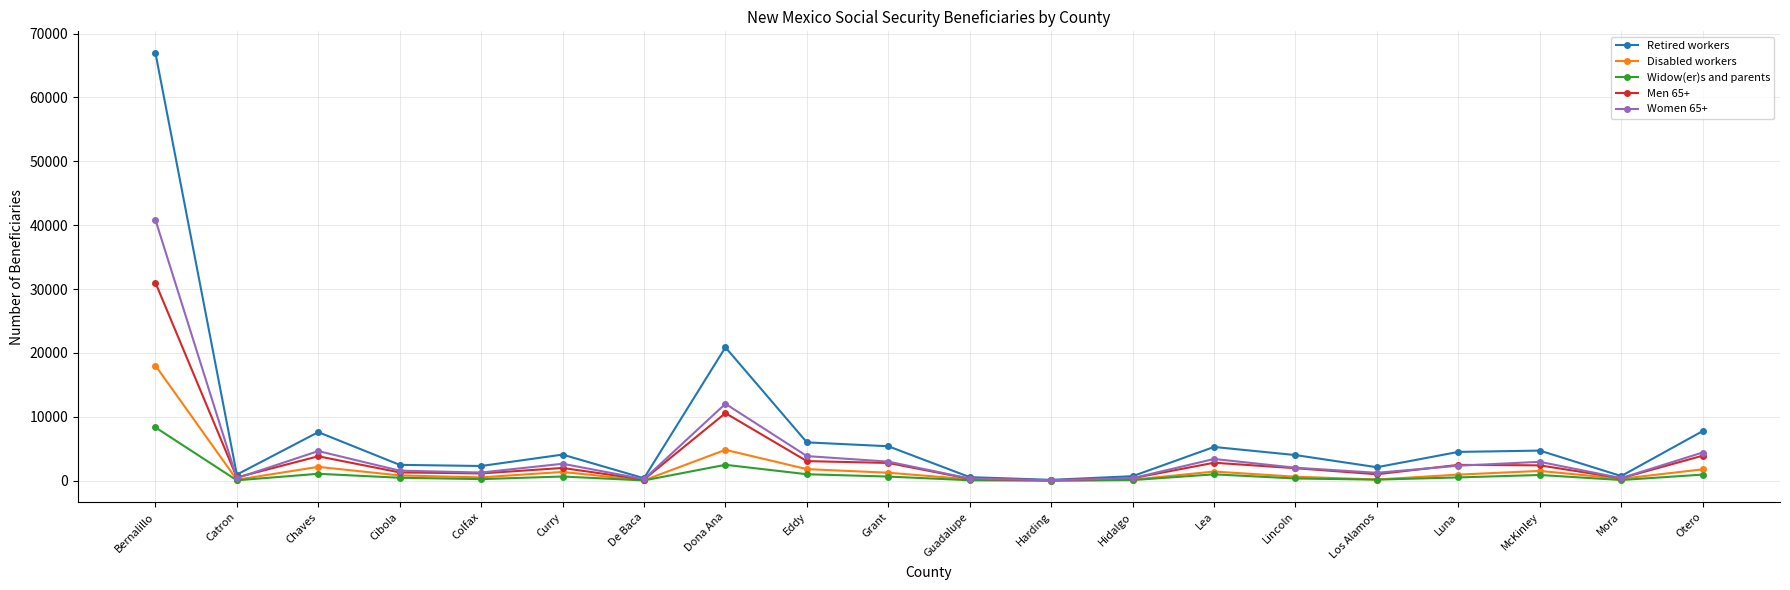

Which series has the largest range (max minus min)?

Retired workers